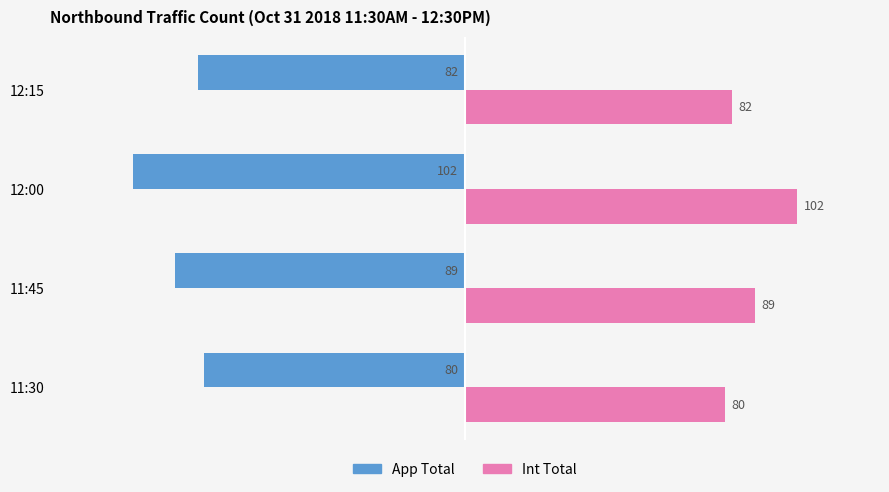

Which category has the lowest value across all series?

12:00